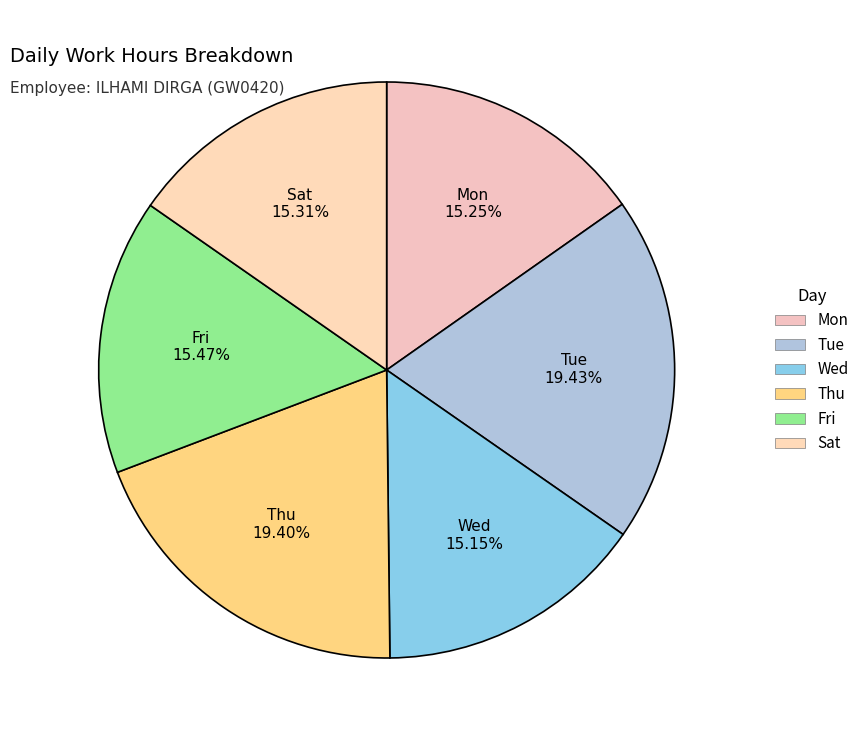

What percentage is the Wed slice, to the nearest percent?

15%